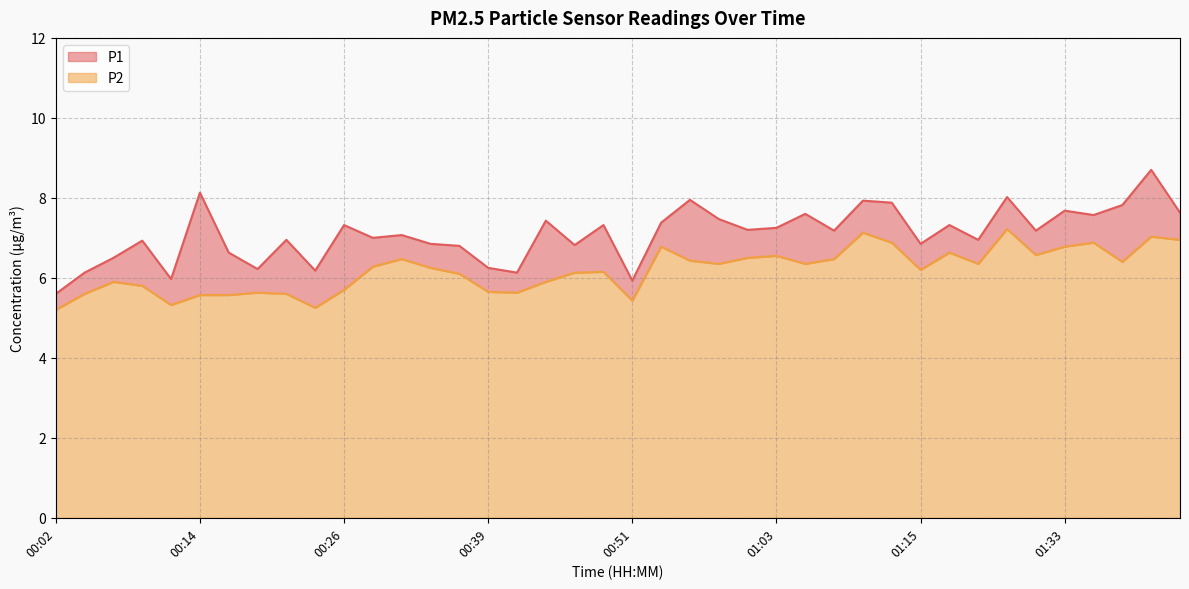

At 01:18, list the series in order from largest to smallest.

P1, P2